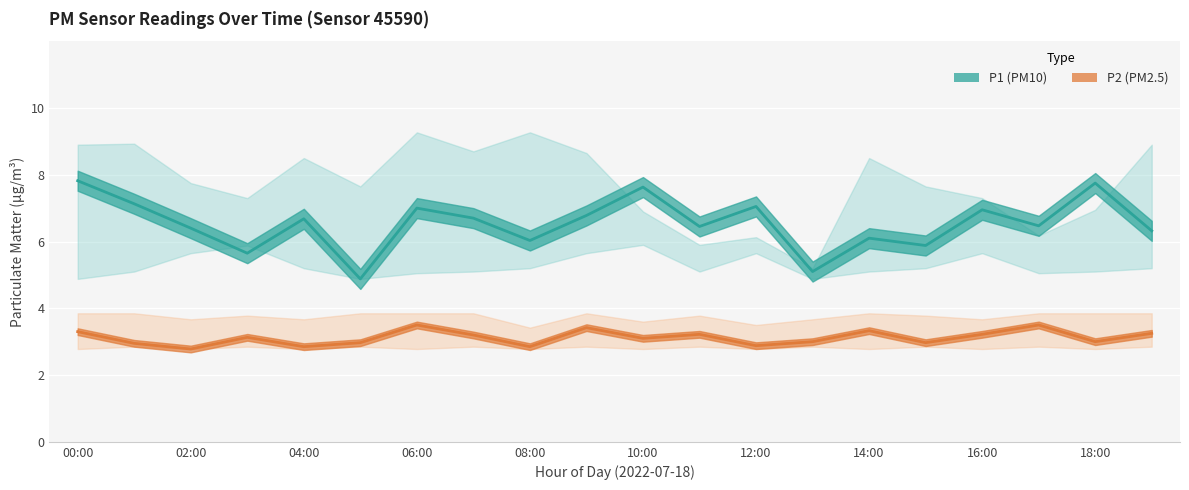

At which label does P2_upper reach its peak?

00:00